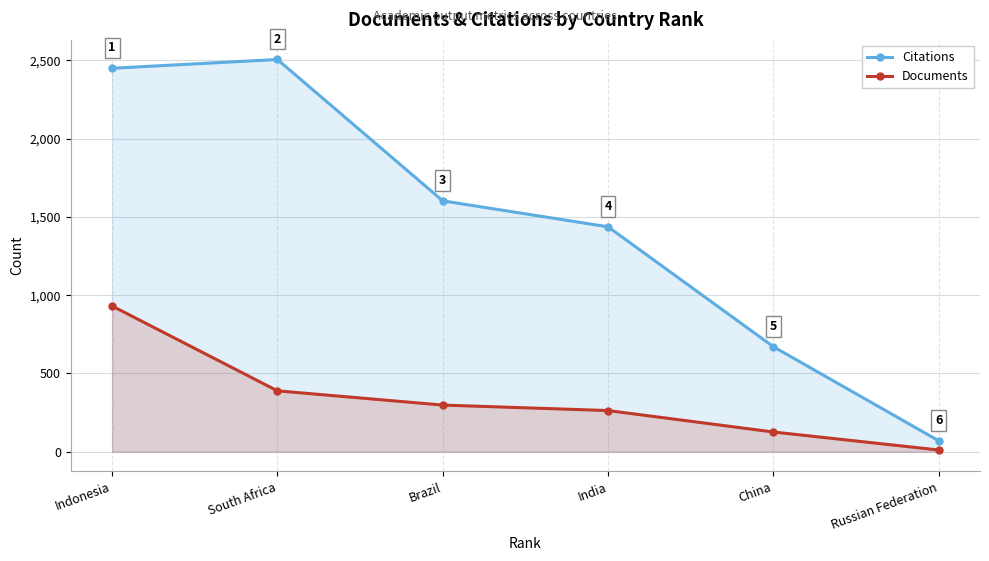

What is the difference between the highest and lowest values at Brazil?

1305